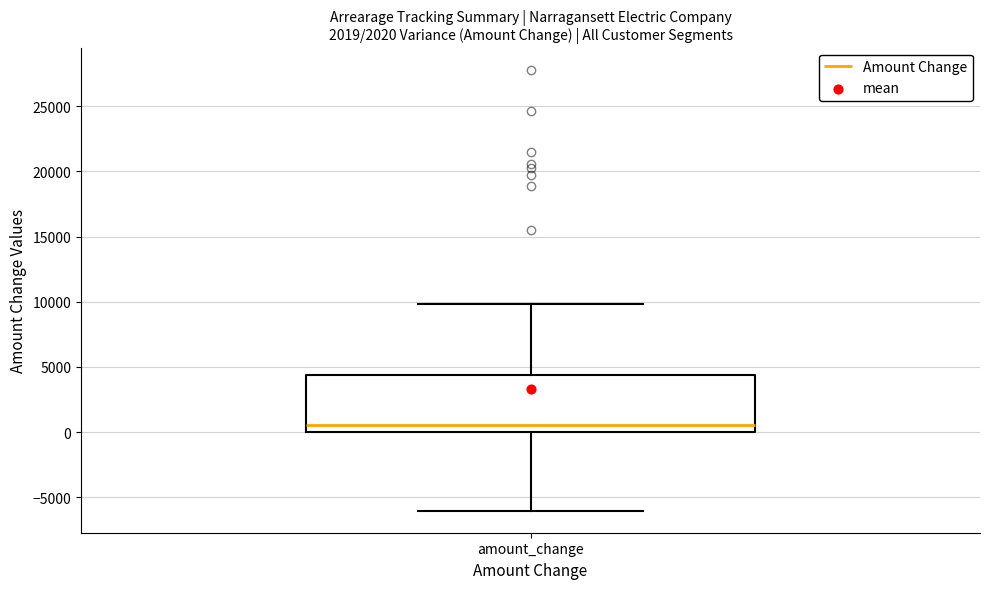

Transcribe this box plot: give where the median line is, the range the box spans, and where the two whiskers end, as read against the y-axis. The values are not printed on the chart, so give them approximately, as read against the axis.

median 500, box 0 to 4500, whiskers -6000 to 10000